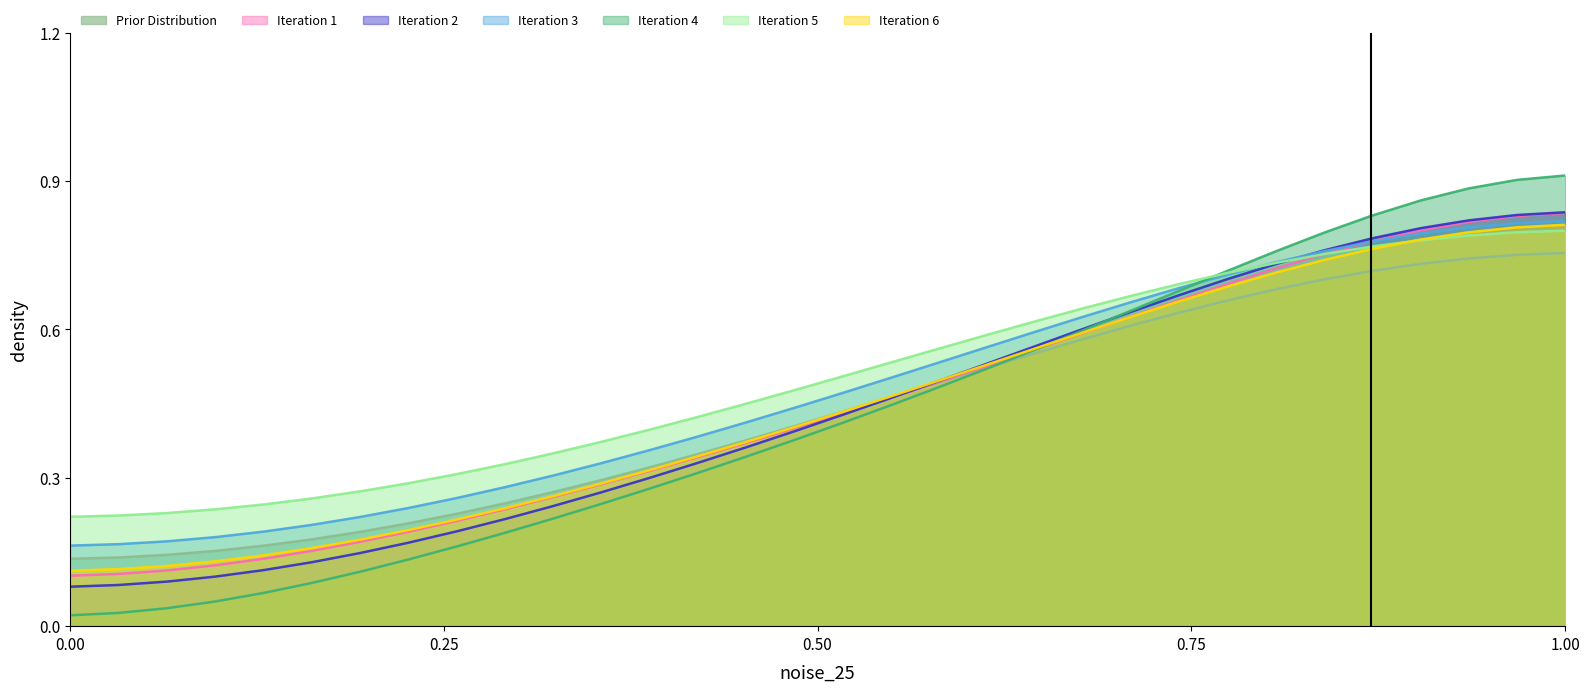

Reading left to right, extract all data points from this chart.

0.0	0.0	0.0	0.0	0.1	0.1	0.1	0.1	0.2	0.2	0.2	0.2	0.3	0.3	0.3	0.4	0.4	0.4	0.5	0.5	0.6	0.6	0.6	0.7	0.7	0.8	0.8	0.8	0.9	0.9	0.9	0.9